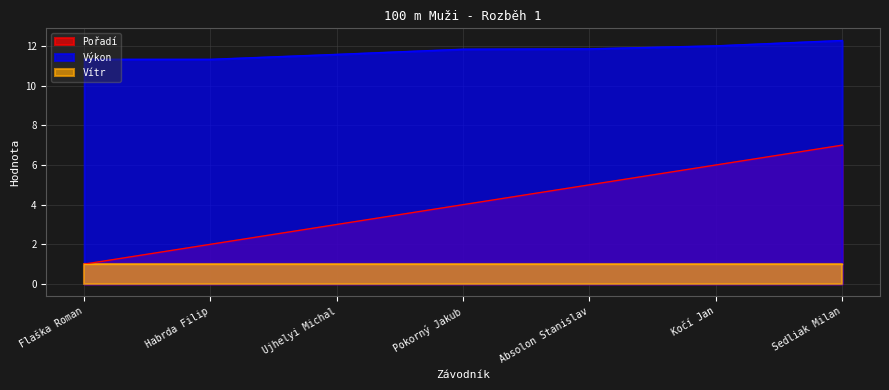

Count the Pořadí values in the range 2 to 6.

5